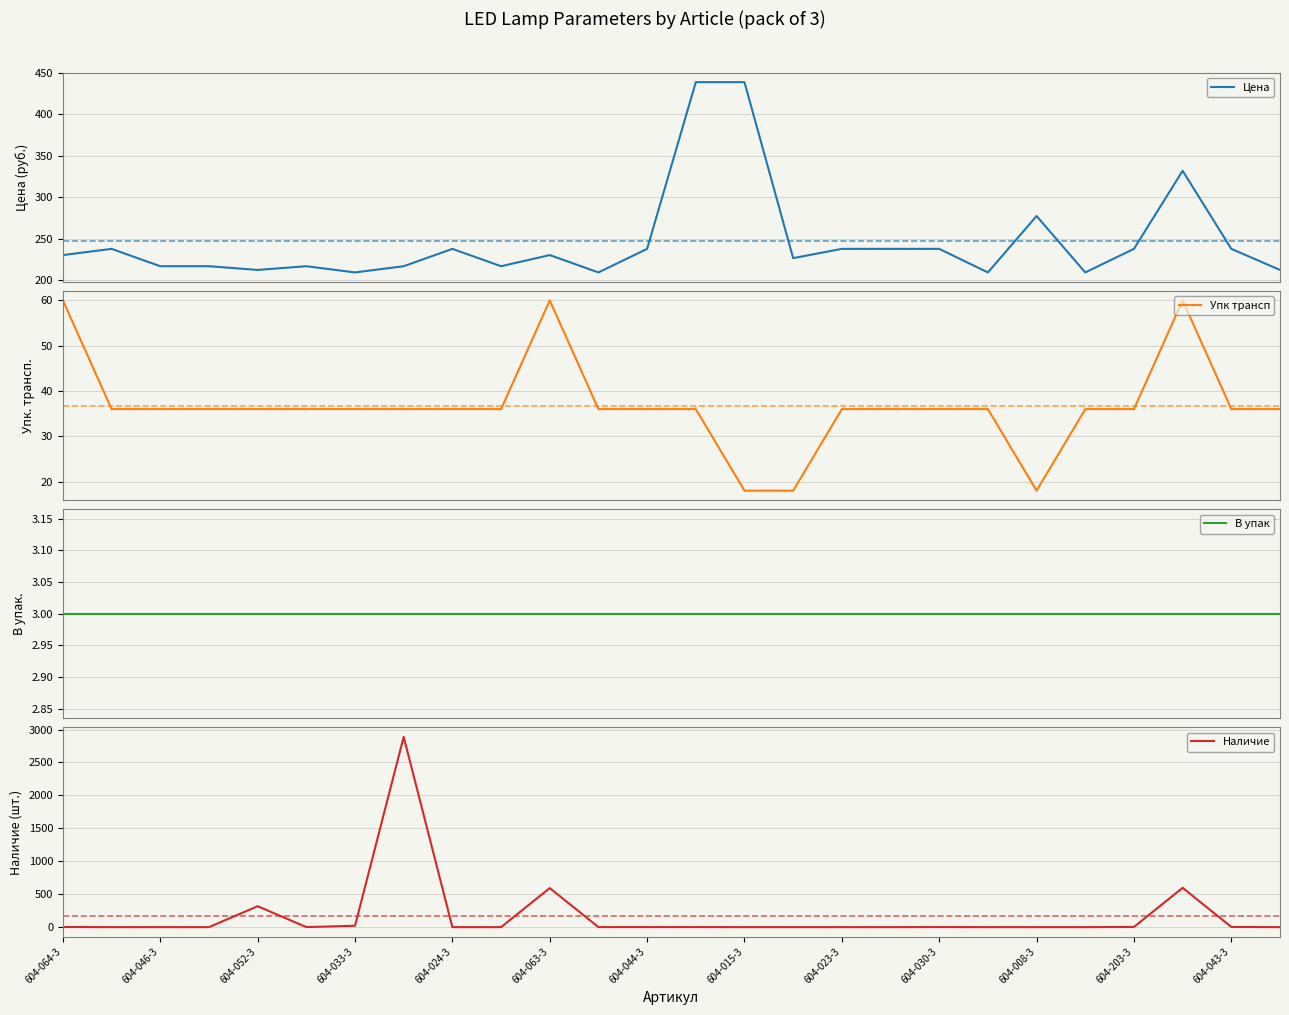

What is the difference between the second highest and minimum values in the Наличие series?

597